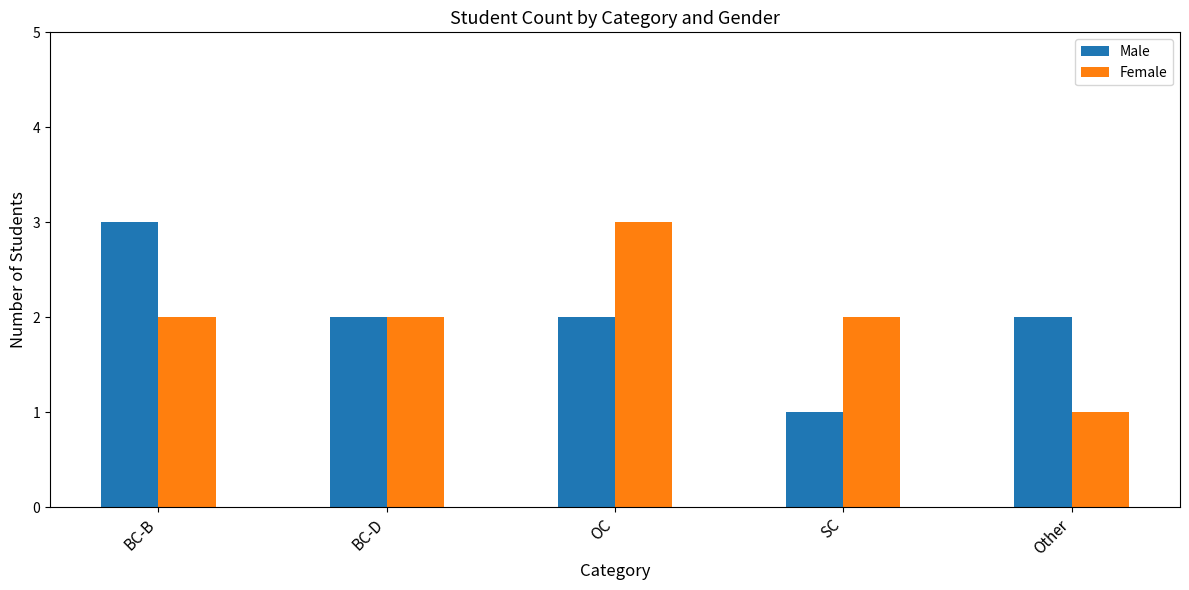

At Other, list the series in order from smallest to largest.

Female, Male